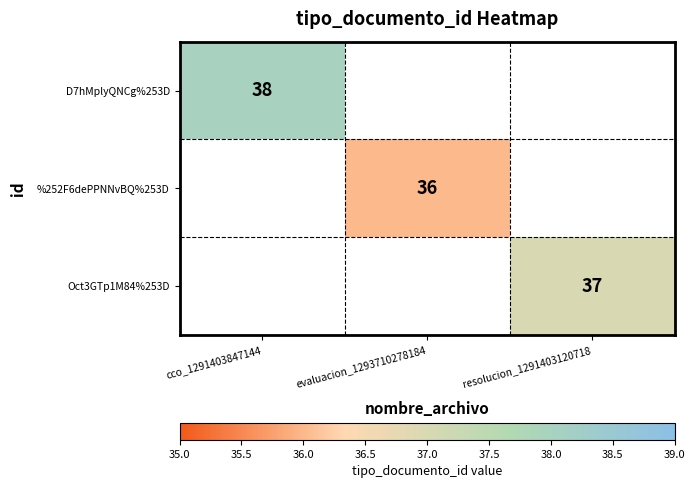

Count the number of categories in the chart.

3